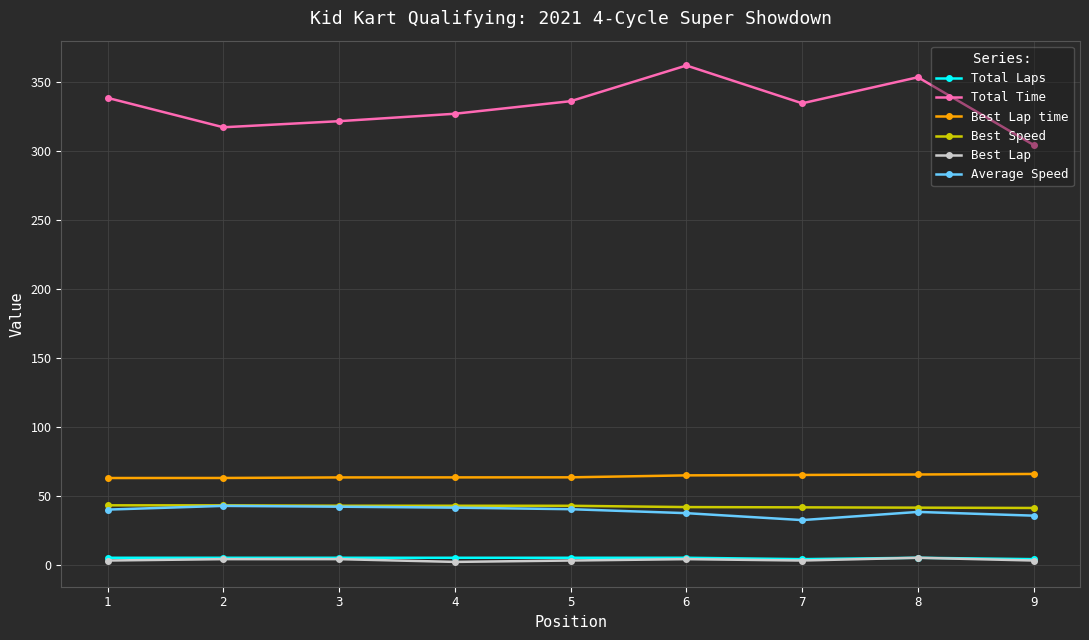

Which series has the largest range (max minus min)?

Total Time